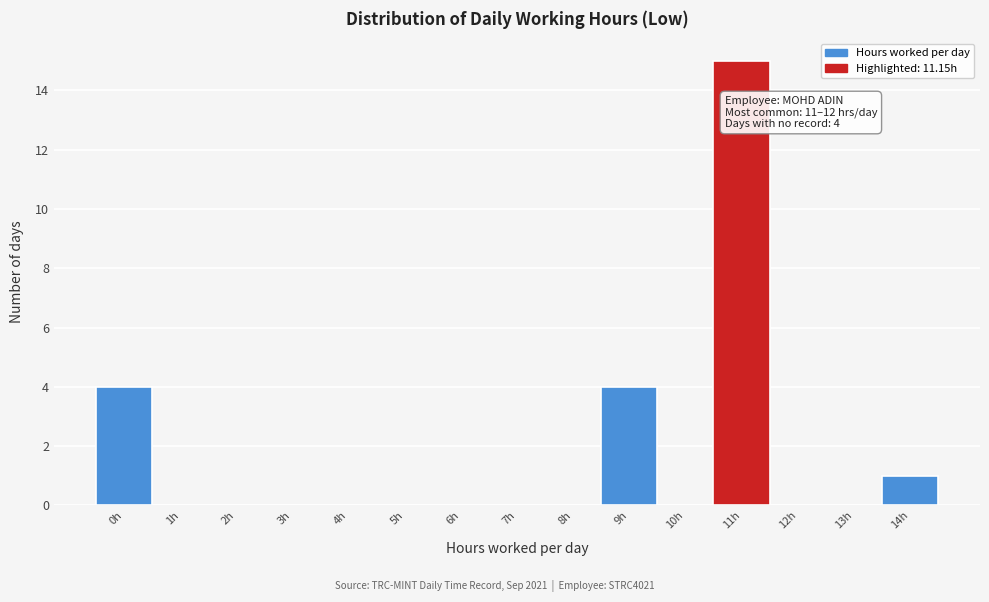

Reading left to right, extract all data points from this chart.

0h=4	1h=0	2h=0	3h=0	4h=0	5h=0	6h=0	7h=0	8h=0	9h=4	10h=0	11h=15	12h=0	13h=0	14h=1